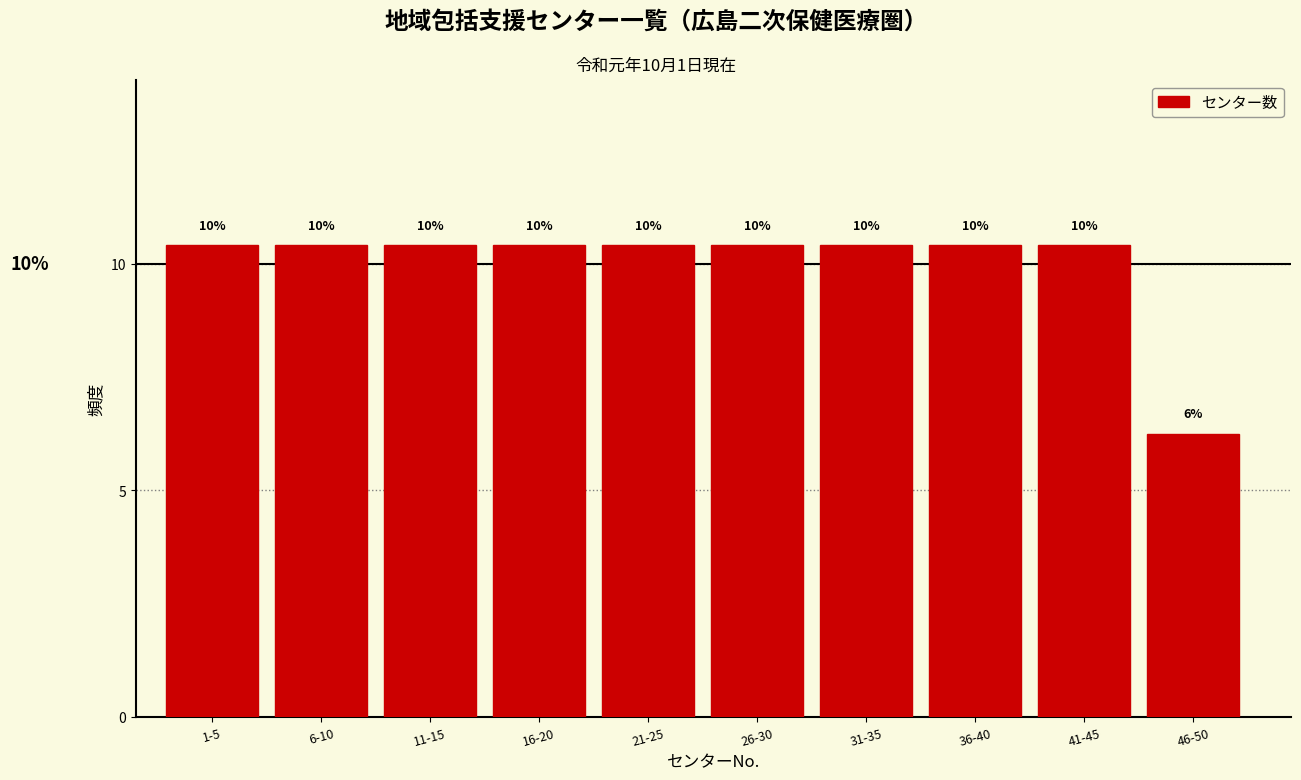

How many bars are there in total?

10